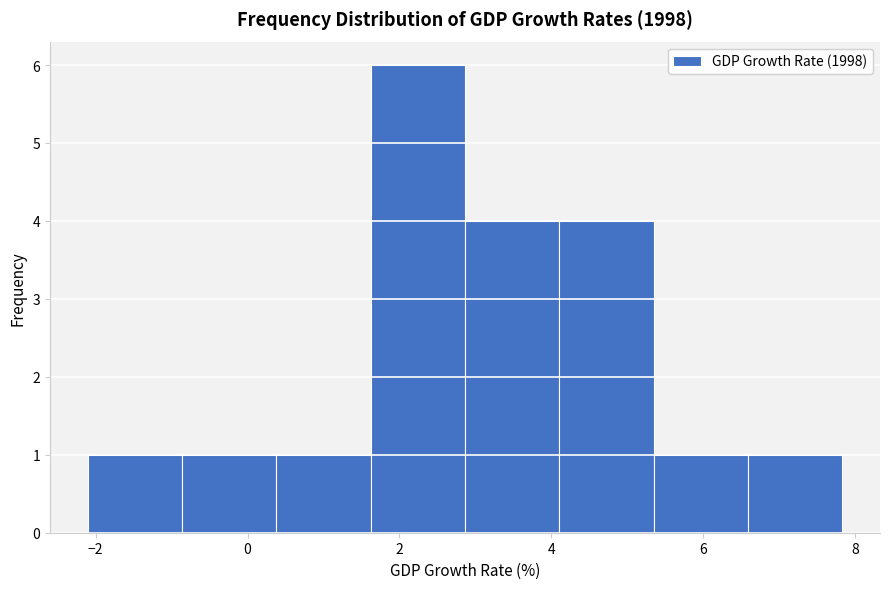

Reading left to right, transcribe this chart: for each bar, give the range it covers on the x-axis and its height. Neither the bar edges nor the heights are printed on the chart, so give them approximately, as read against the axes.

-2.2 to -0.8: 1
-0.8 to 0.4: 1
0.4 to 1.6: 1
1.6 to 2.8: 6
2.8 to 4.2: 4
4.2 to 5.4: 4
5.4 to 6.6: 1
6.6 to 7.8: 1